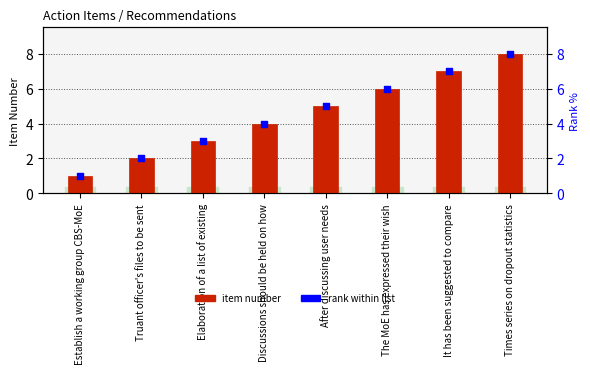

At which category is the sum across all series the highest?

Times series on dropout statistics